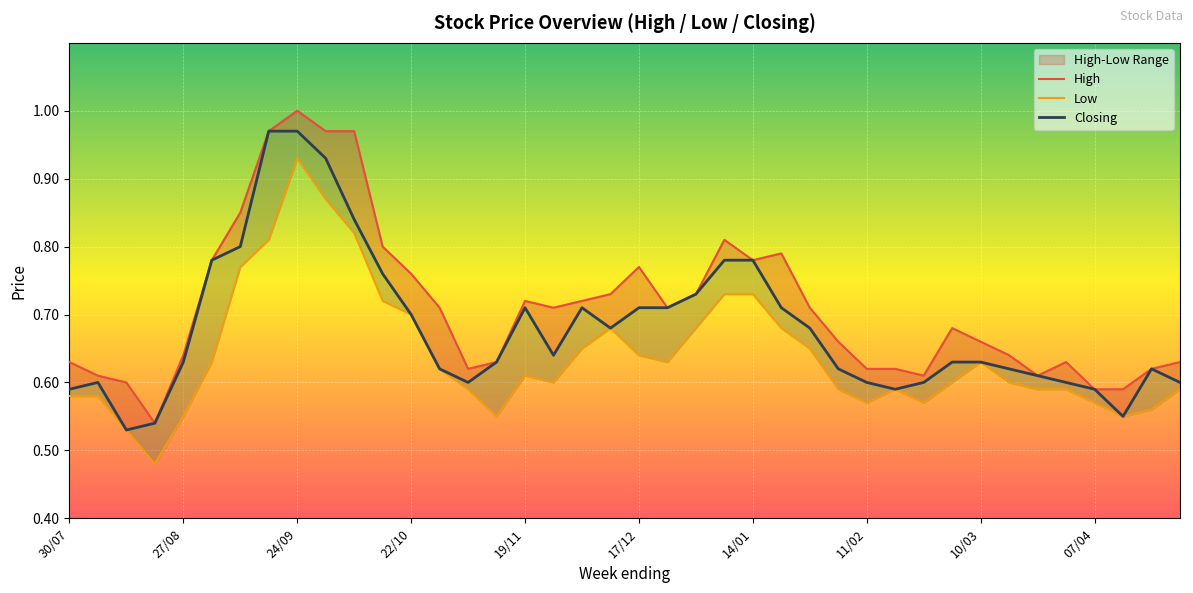

How many Low values are between 0 and 1?

40